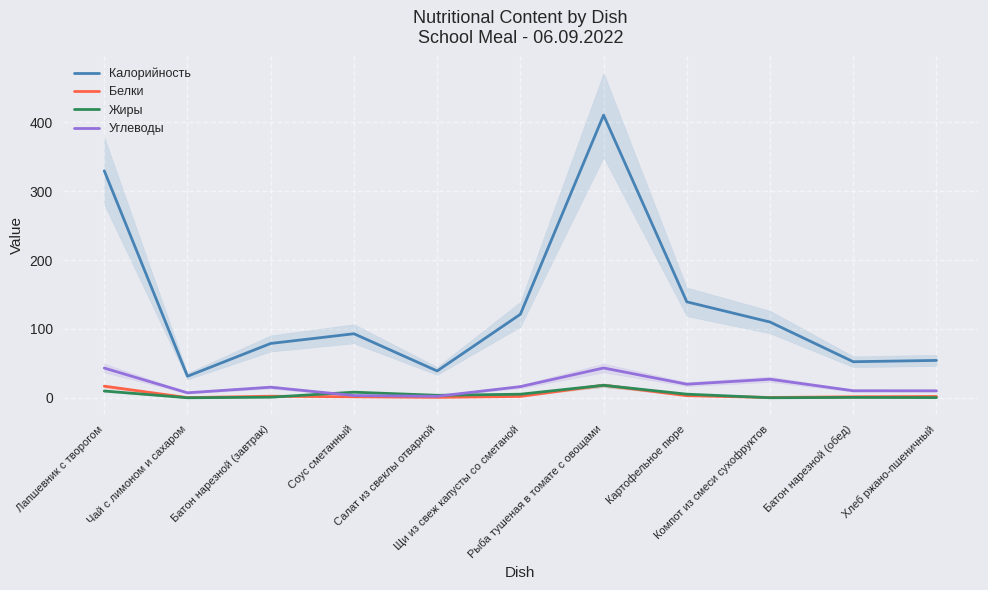

What is the spread (max minus min) of values at Компот из смеси сухофруктов?

109.9